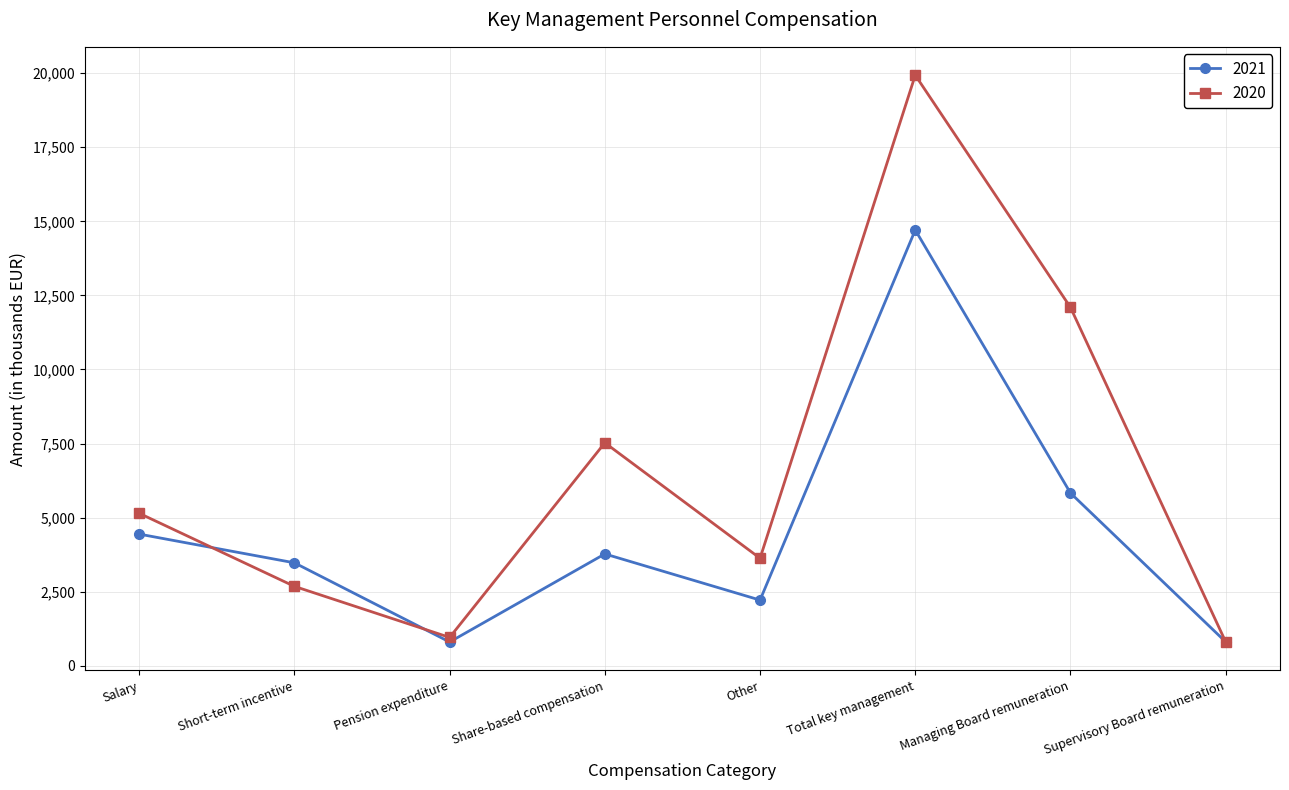

What is the minimum value shown in the chart?

801